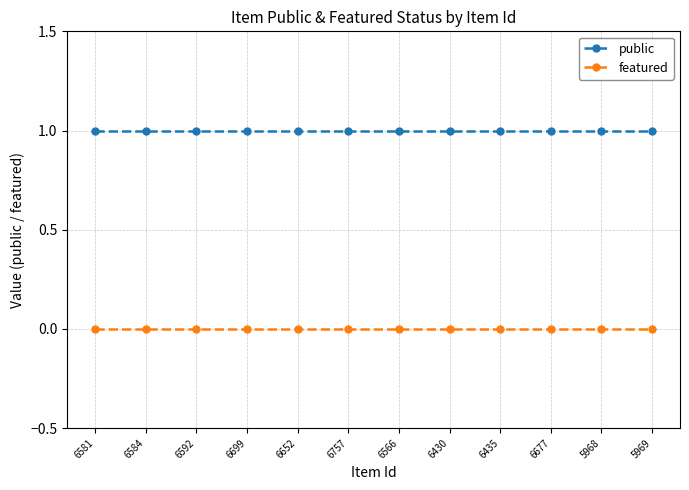

Which series has the largest total across all categories?

public